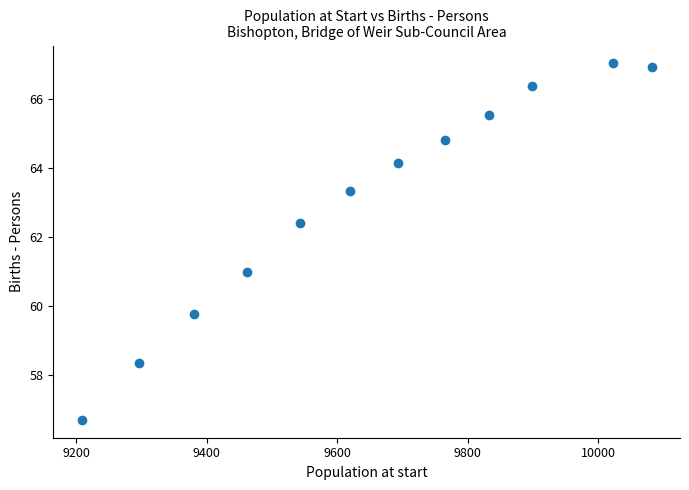

What is the range of Y values (max minus min)?

10.3